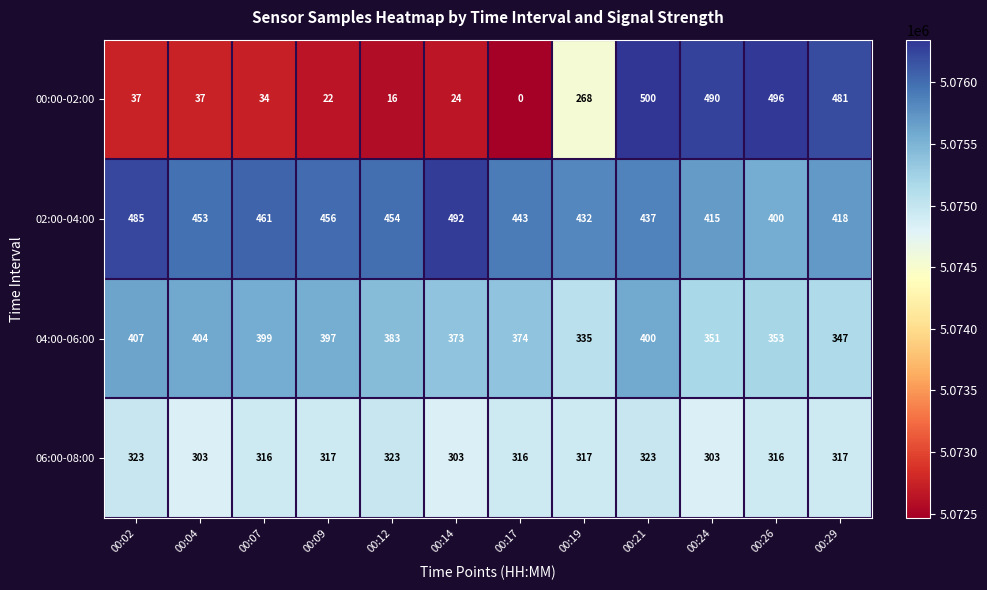

How many distinct data groups are displayed?

4